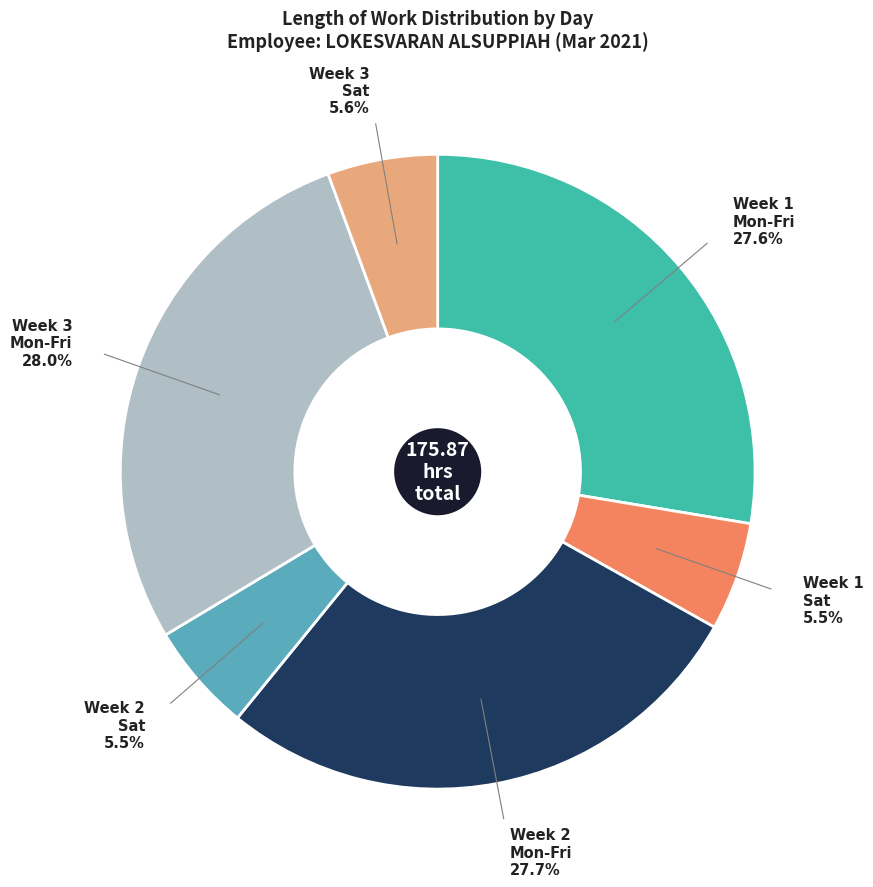

Count the number of slices in the pie.

6